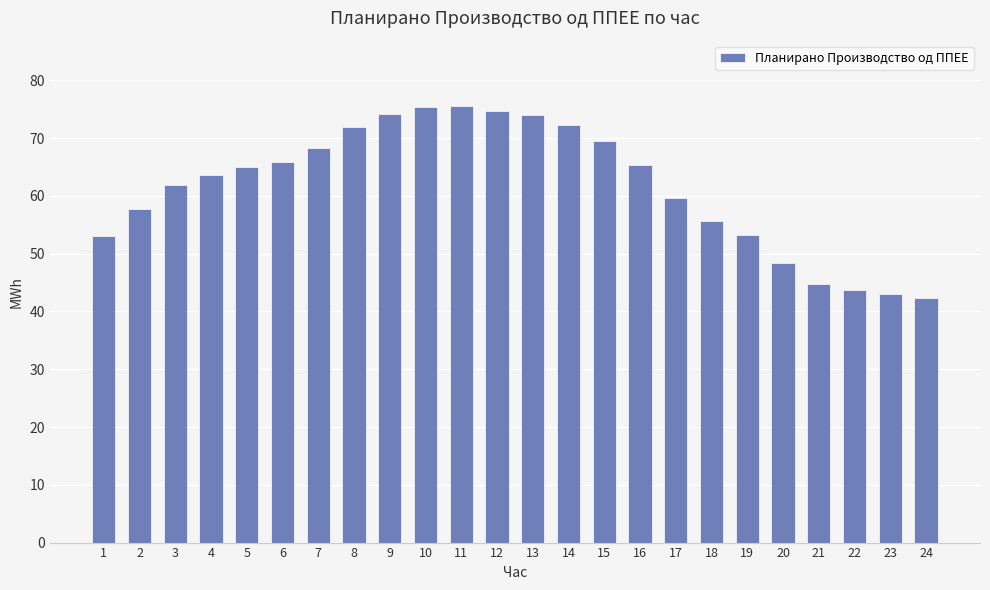

Approximately how many times larger is the value at 22 compared to 23?

1.0